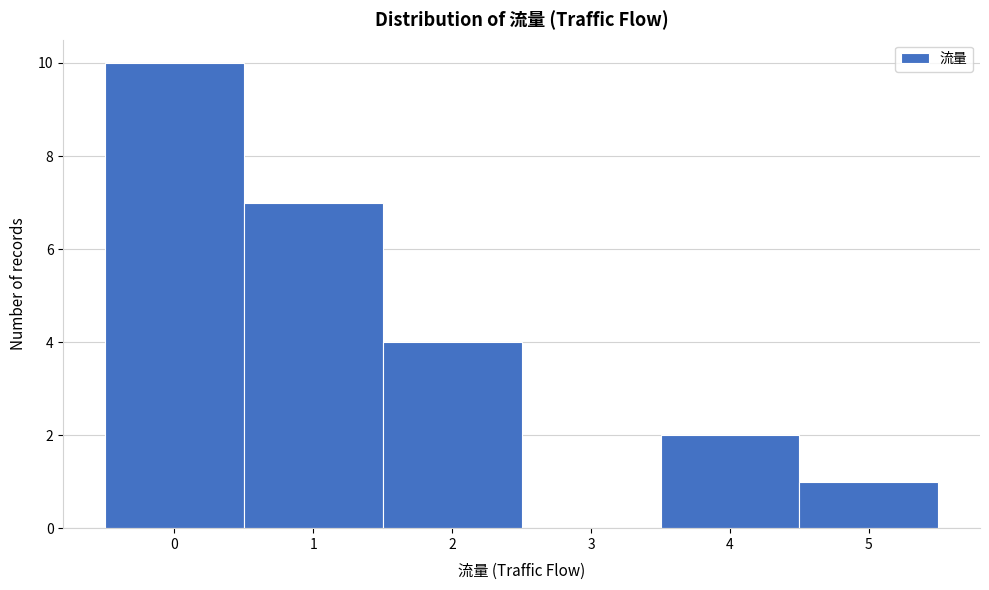

Reading left to right, transcribe this chart: for each bar, give the range it covers on the x-axis and its height. The values are not printed on the chart, so give them approximately, as read against the axis.

-0.5 to 0.5: 10
0.5 to 1.5: 7
1.5 to 2.5: 4
2.5 to 3.5: 0
3.5 to 4.5: 2
4.5 to 5.5: 1